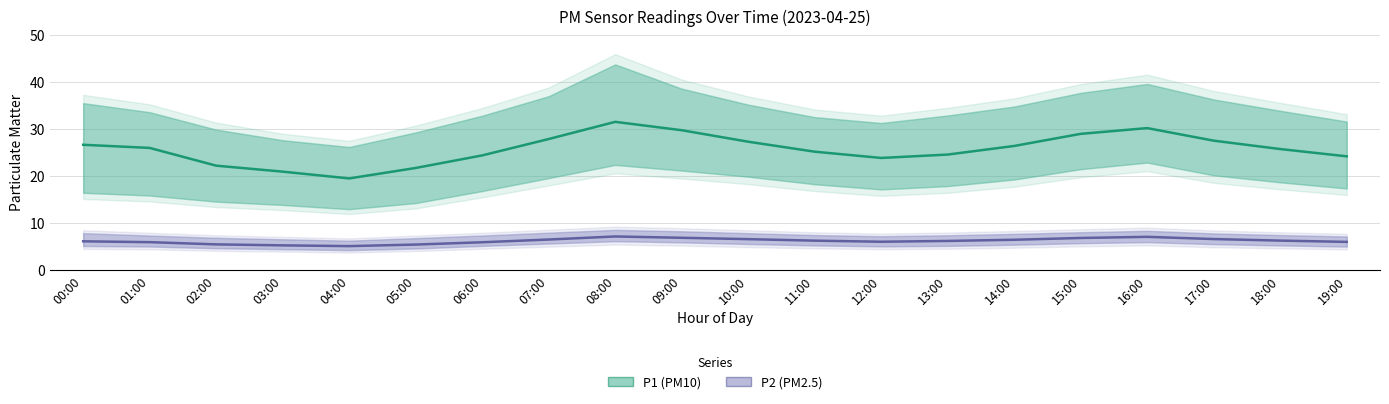

What is the difference between the P2 (PM2.5) values at 17:00 and 11:00?

0.3